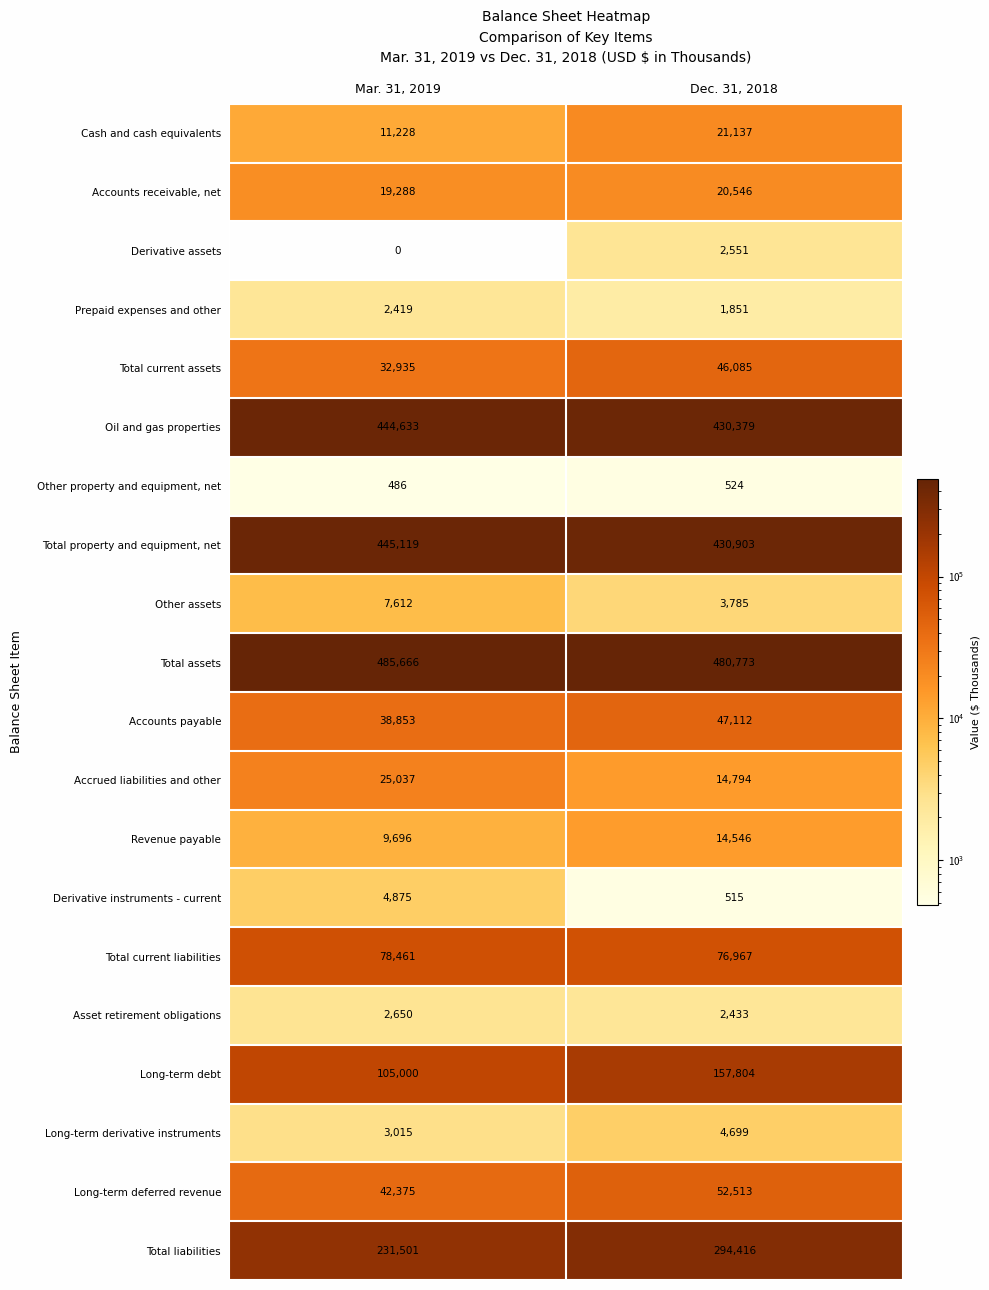

How many categories are shown in the chart?

2